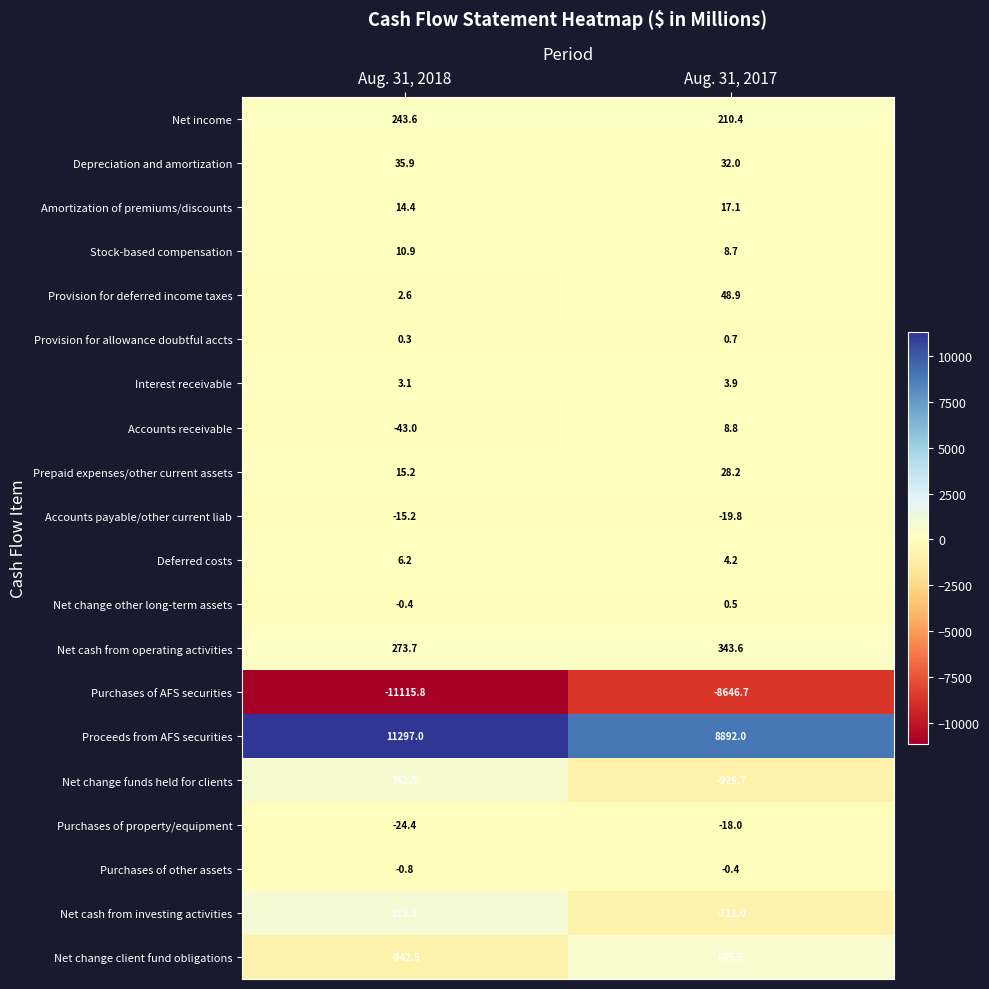

Rank the series at Aug. 31, 2017 from lowest to highest value.

Purchases of AFS securities, Net change funds held for clients, Net cash from investing activities, Accounts payable/other current liab, Purchases of property/equipment, Purchases of other assets, Net change other long-term assets, Provision for allowance doubtful accts, Interest receivable, Deferred costs, Stock-based compensation, Accounts receivable, Amortization of premiums/discounts, Prepaid expenses/other current assets, Depreciation and amortization, Provision for deferred income taxes, Net income, Net cash from operating activities, Net change client fund obligations, Proceeds from AFS securities